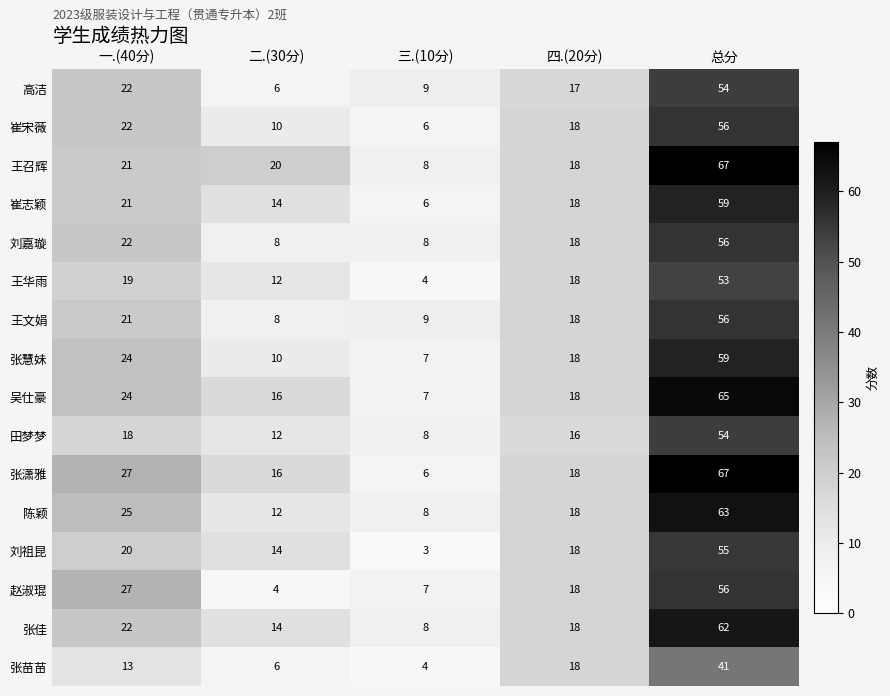

What is the total value across all series at 三.(10分)?

108